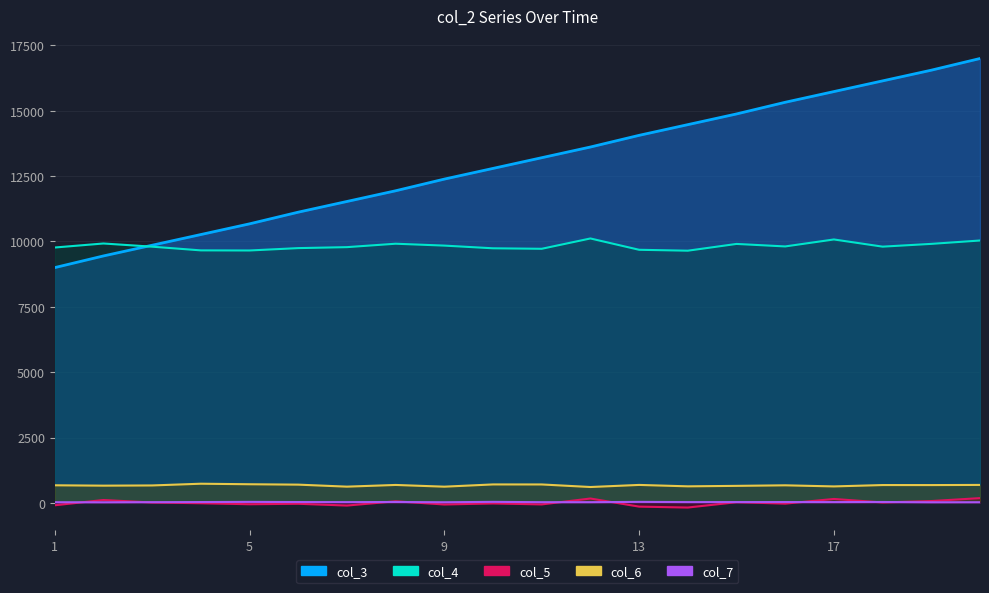

Reading left to right, transcribe all the data shown in this chart.

col_3: 9000.0	9446.5	9855.8	10265.1	10674.4	11120.9	11530.2	11939.5	12386.0	12795.3	13204.7	13614.0	14060.5	14469.8	14879.1	15325.6	15734.9	16144.2	16553.5	17000.0
col_4: 9769.0	9923.0	9801.0	9659.0	9655.0	9746.0	9783.0	9914.0	9842.0	9739.0	9720.0	10115.0	9682.0	9647.0	9906.0	9810.0	10077.0	9802.0	9908.0	10037.0
col_5: -91.8	109.2	13.2	-13.8	-52.8	-34.8	-102.8	60.2	-61.8	-21.8	-58.8	166.2	-143.8	-178.8	26.2	-28.8	149.2	15.2	69.2	181.2
col_6: 672.0	658.0	666.0	732.0	712.0	697.0	620.0	685.0	619.0	705.0	704.0	606.0	686.0	632.0	650.0	671.0	629.0	681.0	680.0	686.0
col_7: 24.0	21.0	26.0	31.0	37.0	31.0	28.0	33.0	23.0	38.0	26.0	26.0	37.0	29.0	30.0	31.0	29.0	33.0	22.0	24.0